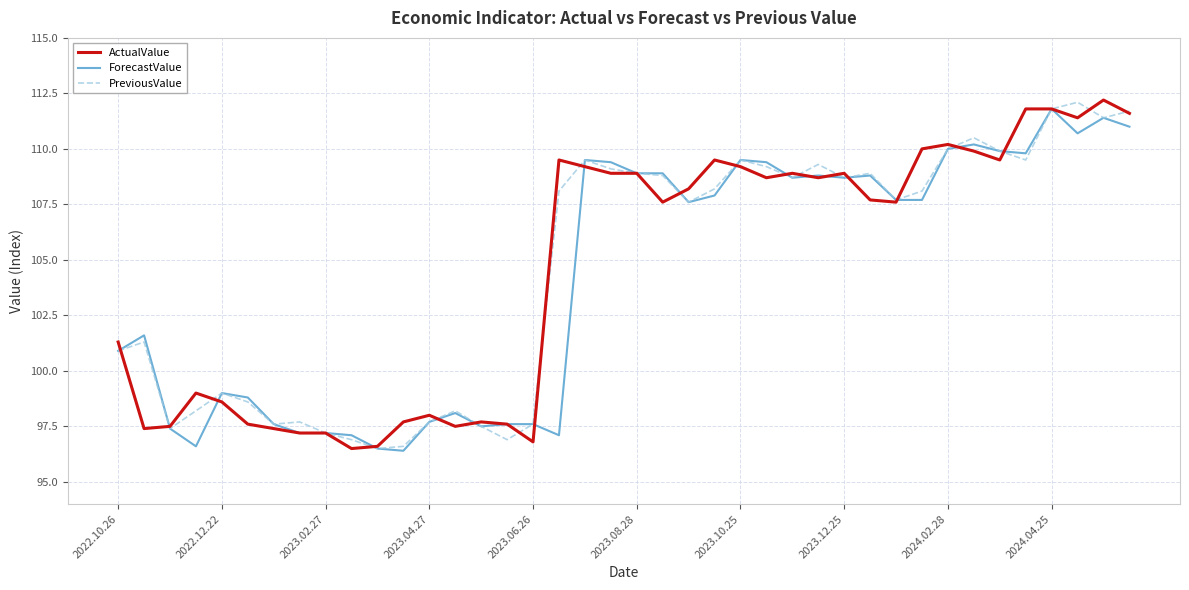

What is the lowest value of the ActualValue series?

96.5